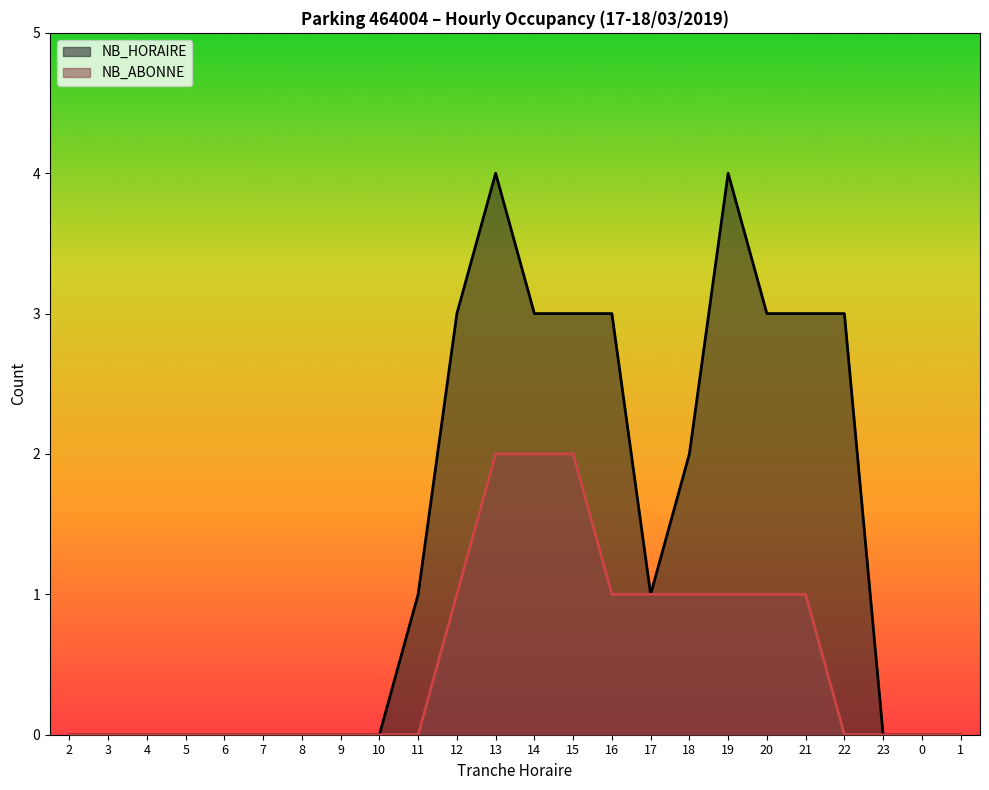

True or false: NB_HORAIRE and NB_ABONNE cross at least once.

False